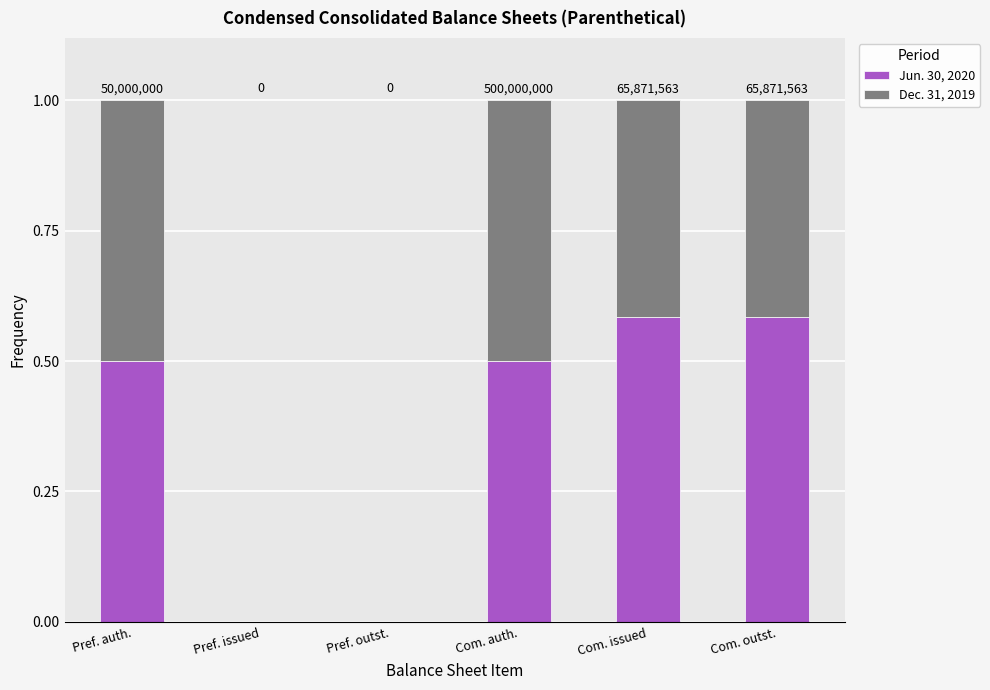

What are all the series names shown in the legend?

Jun. 30, 2020, Dec. 31, 2019